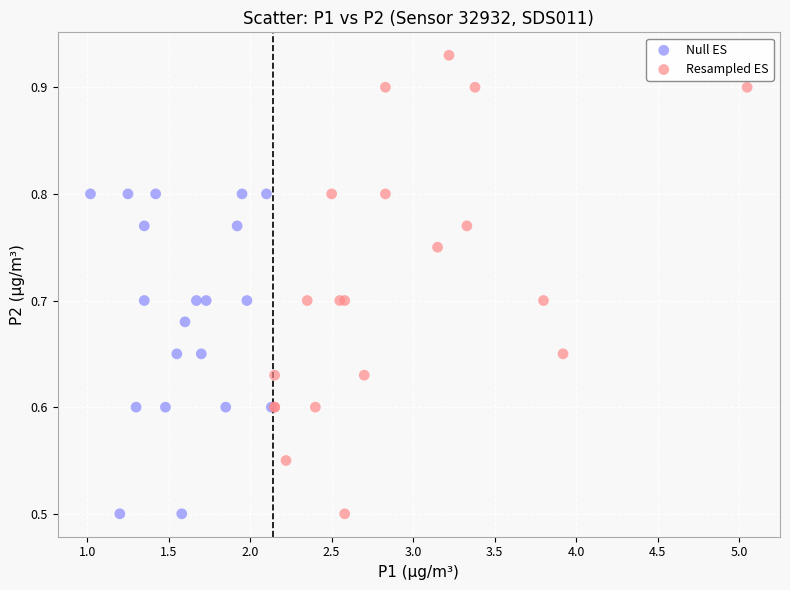

Which series contains the highest Y value?

Resampled ES